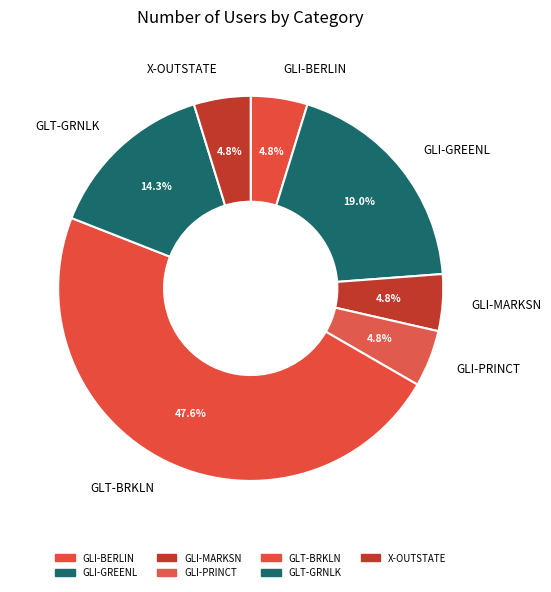

True or false: GLI-PRINCT accounts for 5% of the total.

True